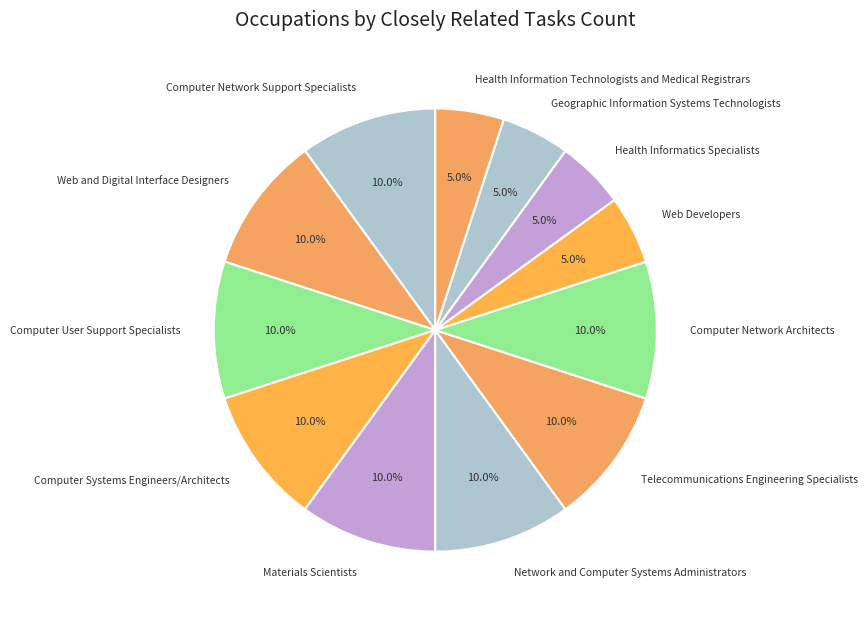

What percentage is the Computer Network Support Specialists slice, to the nearest percent?

10%